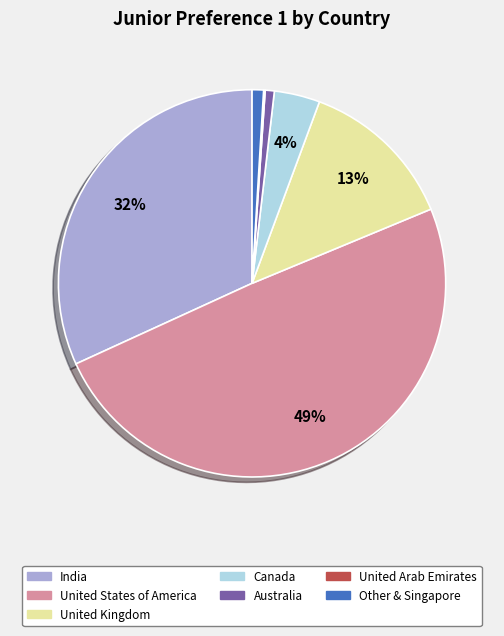

What is the largest slice in the pie chart?

United States of America